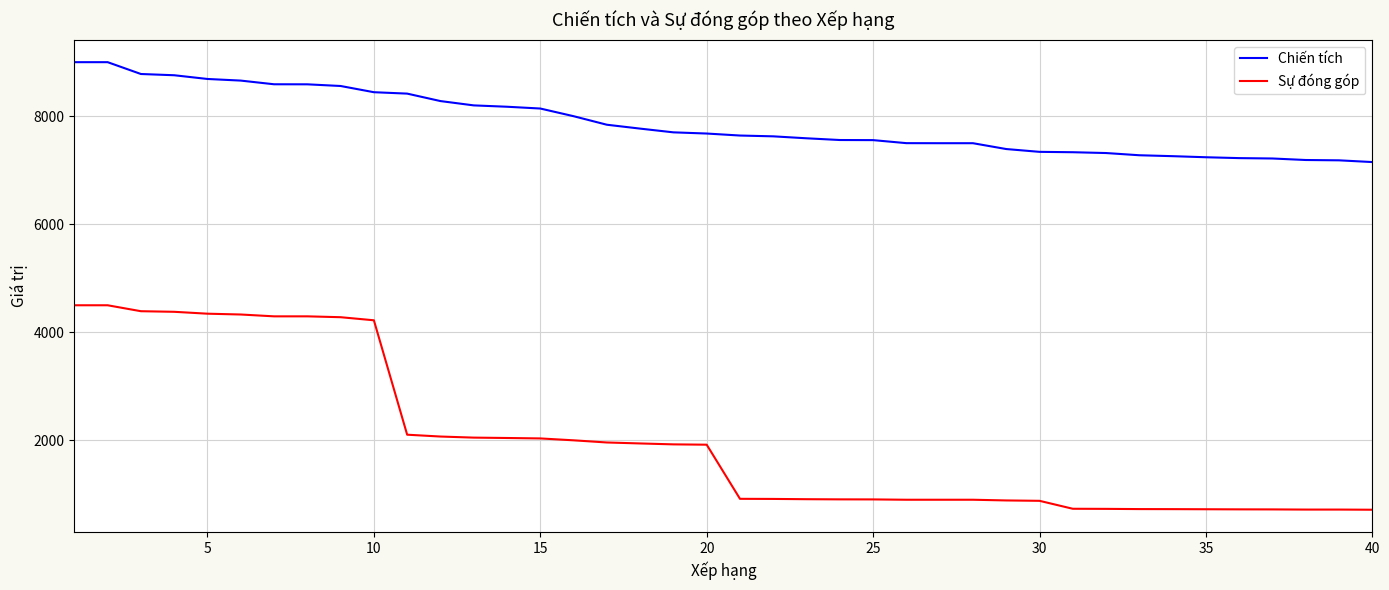

True or false: Sự đóng góp and Chiến tích intersect in this chart.

False